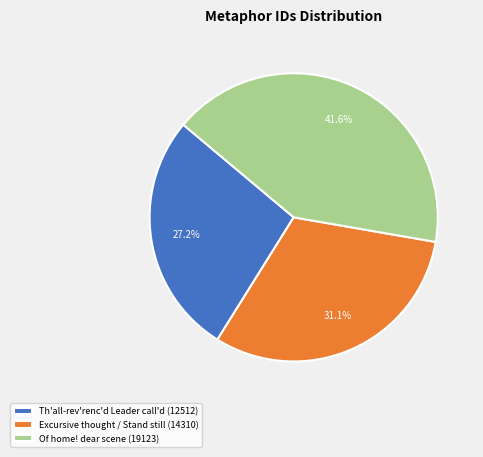

Which has a higher value, Excursive thought / Stand still (14310) or Of home! dear scene (19123)?

Of home! dear scene (19123)